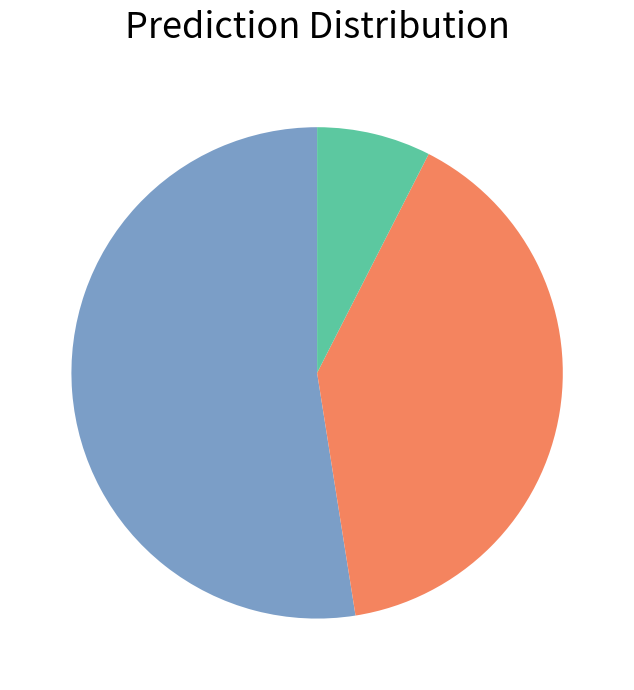

Is there any slice that represents more than half of the pie?

Yes